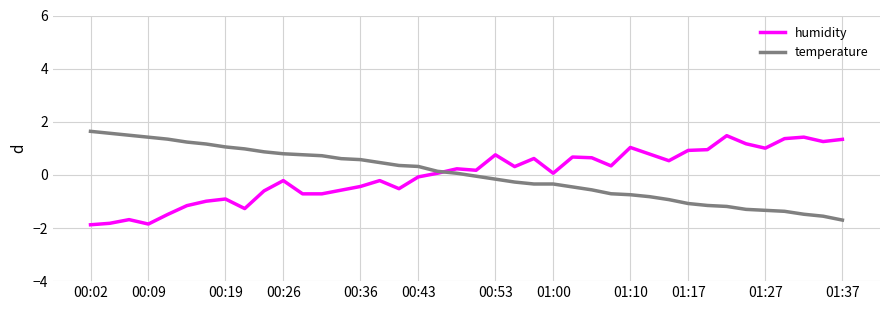

What is the highest value of the temperature series?

1.6